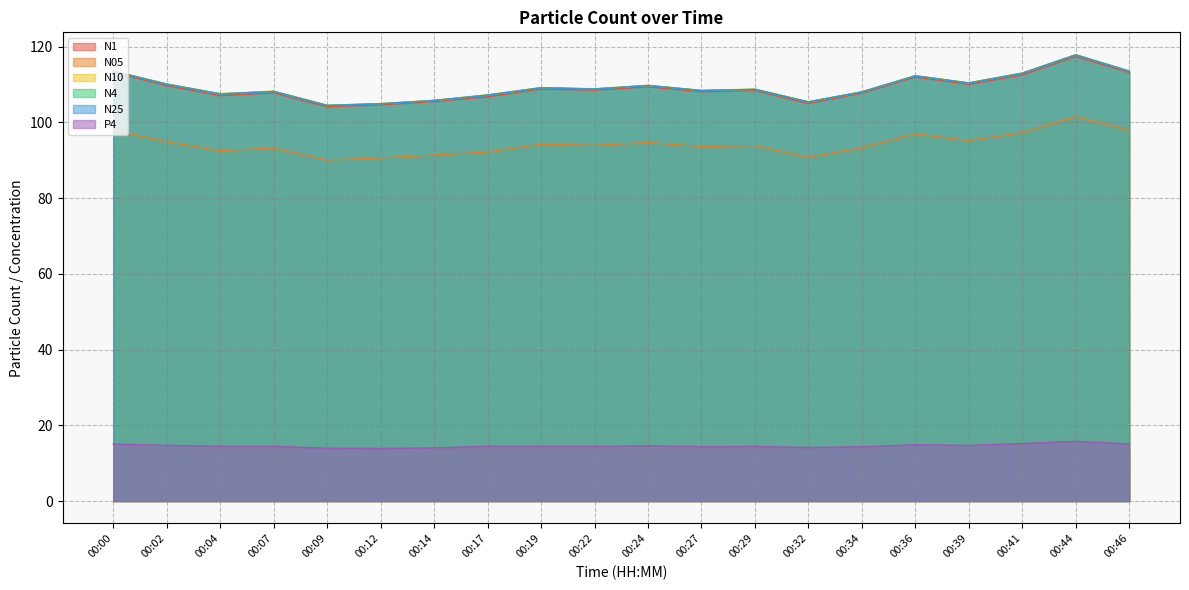

The N1 series shows 29.0 at 00:09. True or false?

False